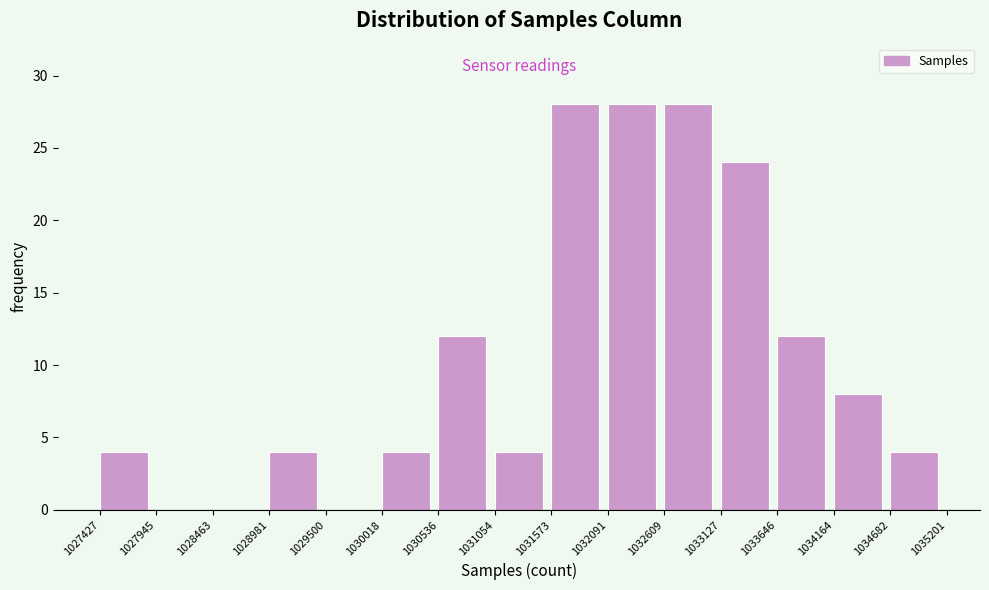

Reading left to right, list every bar in this chart as the range it spans on the x-axis followed by its height. The values are not printed on the chart, so give them approximately, as read against the axis.

1027427 to 1027945: 4
1027945 to 1028463: 0
1028463 to 1028981: 0
1028981 to 1029500: 4
1029500 to 1030018: 0
1030018 to 1030536: 4
1030536 to 1031054: 12
1031054 to 1031573: 4
1031573 to 1032091: 28
1032091 to 1032609: 28
1032609 to 1033127: 28
1033127 to 1033646: 24
1033646 to 1034164: 12
1034164 to 1034682: 8
1034682 to 1035201: 4